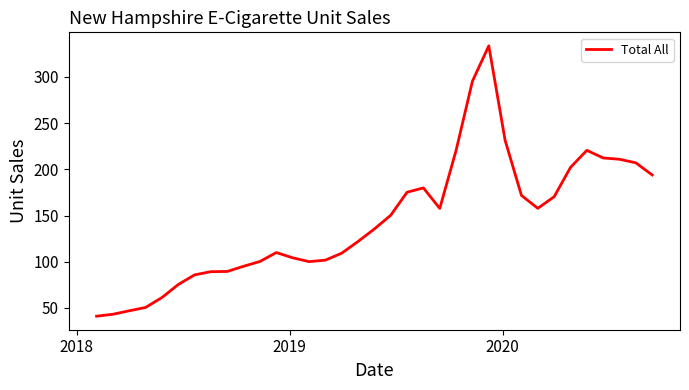

What is the maximum value shown in the chart?

333.6